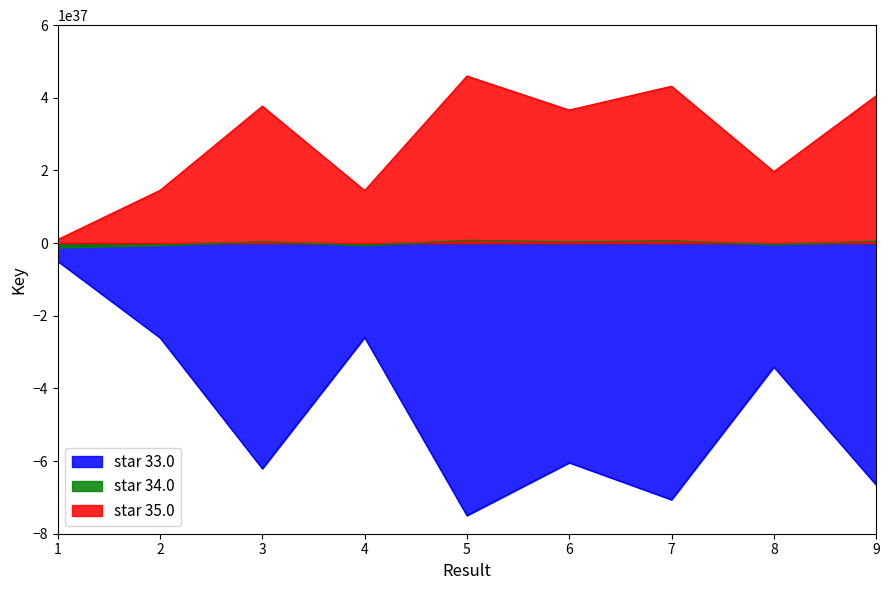

What is the total value across all series at 5?

-28209110860948540580493957188250763264